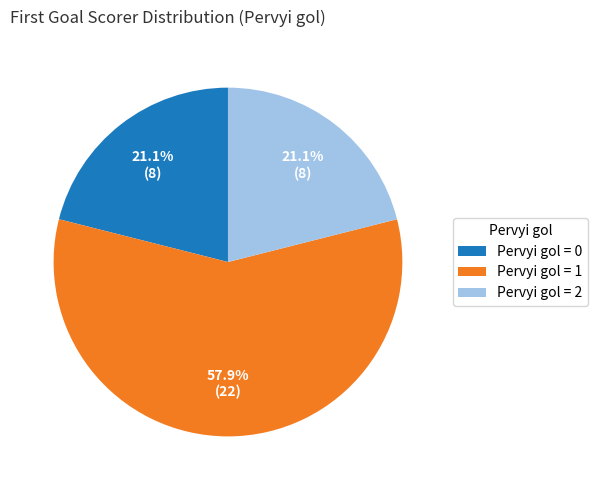

Between Pervyi gol = 0 and Pervyi gol = 1, which is larger?

Pervyi gol = 1